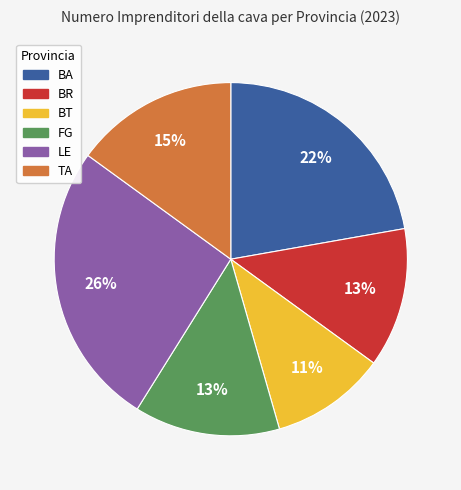

Combined, do TA and BT account for over 50%?

No